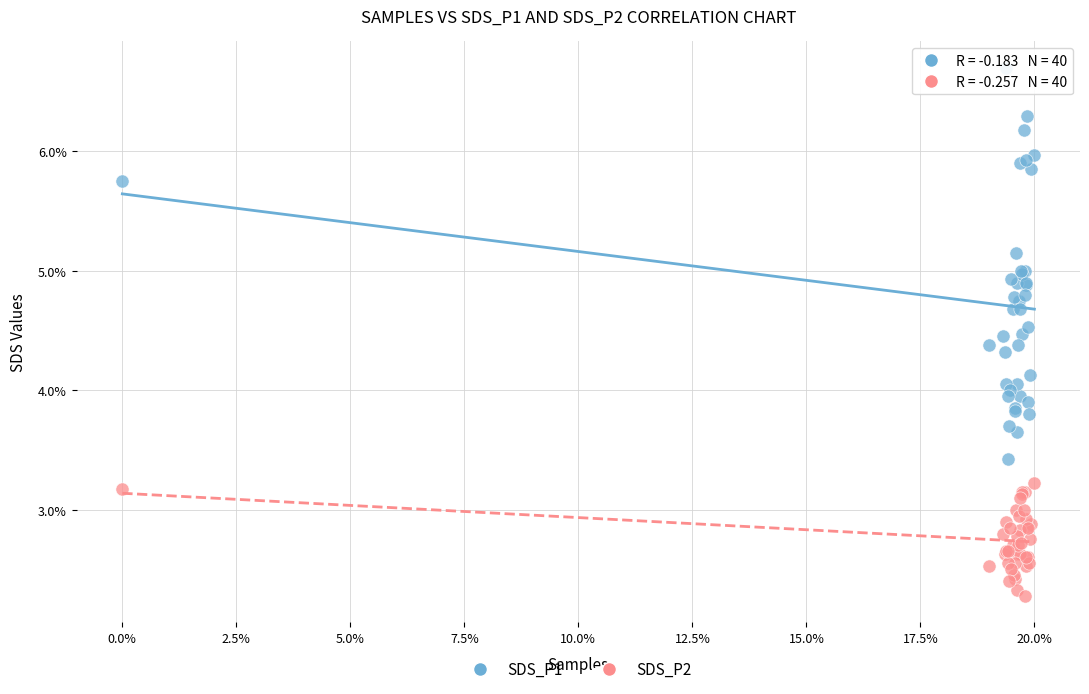

What is the X range (max minus min) for the scatter plot?

20.0